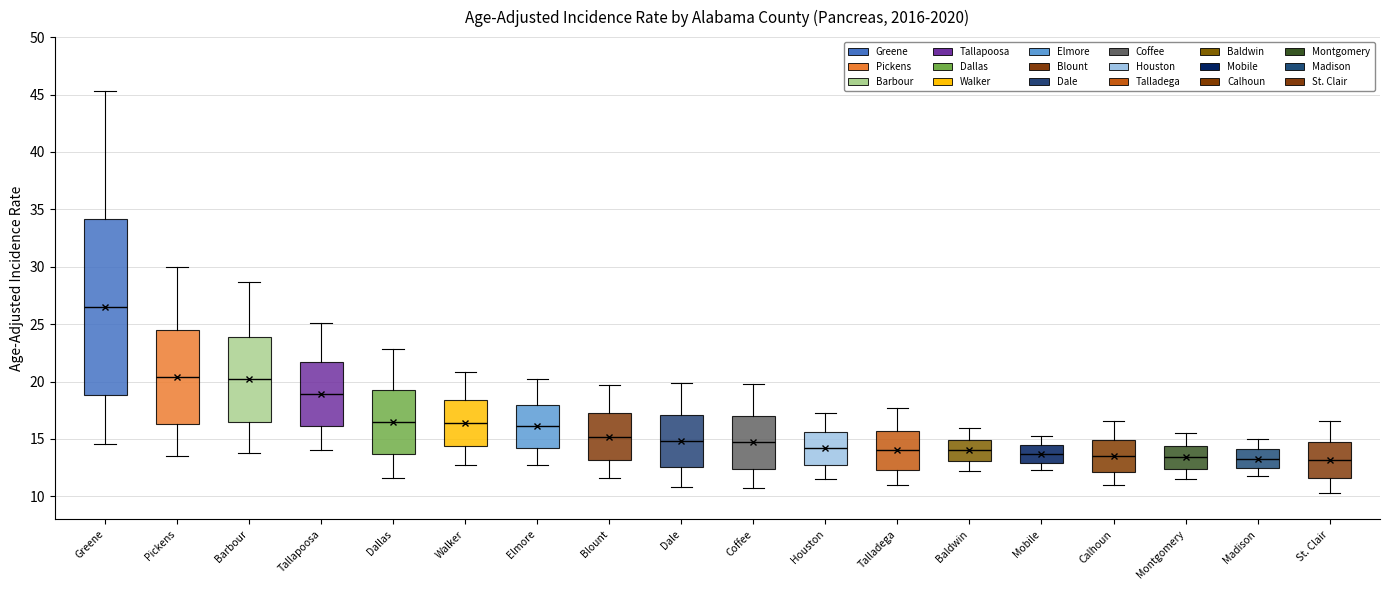

Reading left to right, read every box against the y-axis: the position of its median line, the range the box covers, and the ends of its whiskers. The values are not printed on the chart, so give them approximately, as read against the axis.

Greene: median 26.5, box 19.0 to 34.0, whiskers 14.5 to 45.5
Pickens: median 20.5, box 16.5 to 24.5, whiskers 13.5 to 30.0
Barbour: median 20.0, box 16.5 to 24.0, whiskers 14.0 to 28.5
Tallapoosa: median 19.0, box 16.0 to 21.5, whiskers 14.0 to 25.0
Dallas: median 16.5, box 13.5 to 19.5, whiskers 11.5 to 23.0
Walker: median 16.5, box 14.5 to 18.5, whiskers 12.5 to 21.0
Elmore: median 16.0, box 14.0 to 18.0, whiskers 12.5 to 20.0
Blount: median 15.0, box 13.0 to 17.0, whiskers 11.5 to 19.5
Dale: median 15.0, box 12.5 to 17.0, whiskers 11.0 to 20.0
Coffee: median 14.5, box 12.5 to 17.0, whiskers 10.5 to 20.0
Houston: median 14.0, box 13.0 to 15.5, whiskers 11.5 to 17.5
Talladega: median 14.0, box 12.5 to 15.5, whiskers 11.0 to 17.5
Baldwin: median 14.0, box 13.0 to 15.0, whiskers 12.0 to 16.0
Mobile: median 13.5, box 13.0 to 14.5, whiskers 12.5 to 15.5
Calhoun: median 13.5, box 12.0 to 15.0, whiskers 11.0 to 16.5
Montgomery: median 13.5, box 12.5 to 14.5, whiskers 11.5 to 15.5
Madison: median 13.5, box 12.5 to 14.0, whiskers 12.0 to 15.0
St. Clair: median 13.0, box 11.5 to 15.0, whiskers 10.5 to 16.5